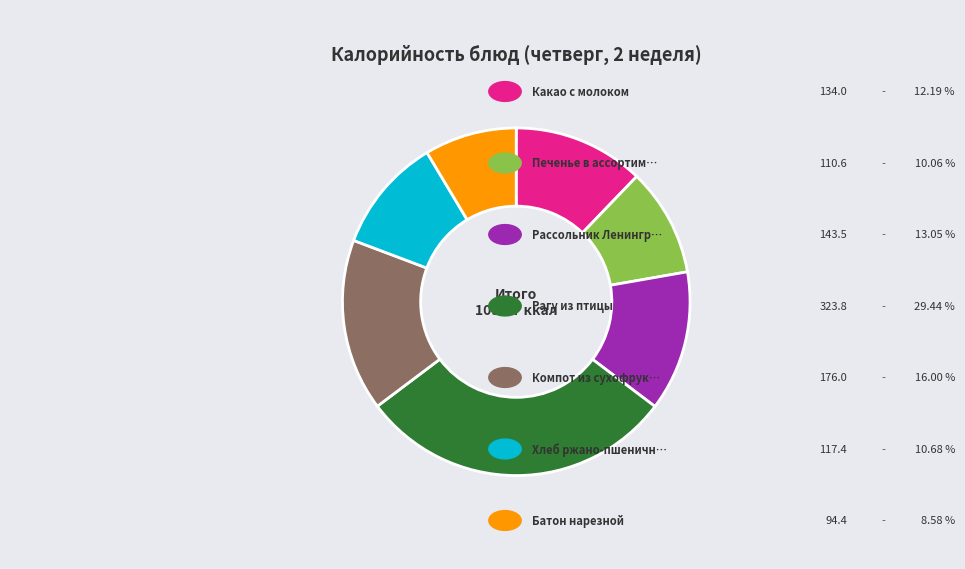

Is there any slice that represents more than half of the pie?

No